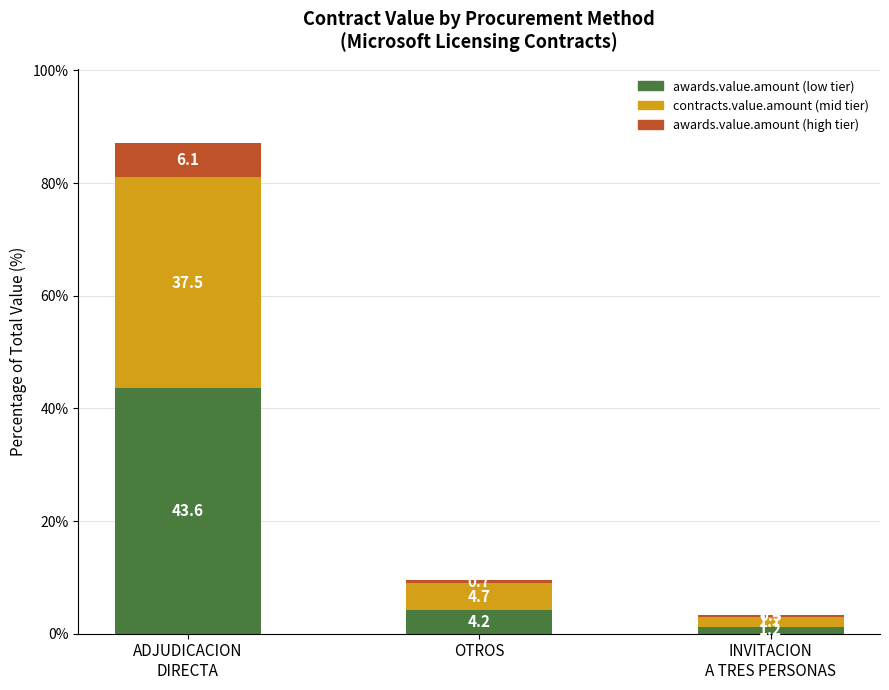

How many data points does each series have?

3